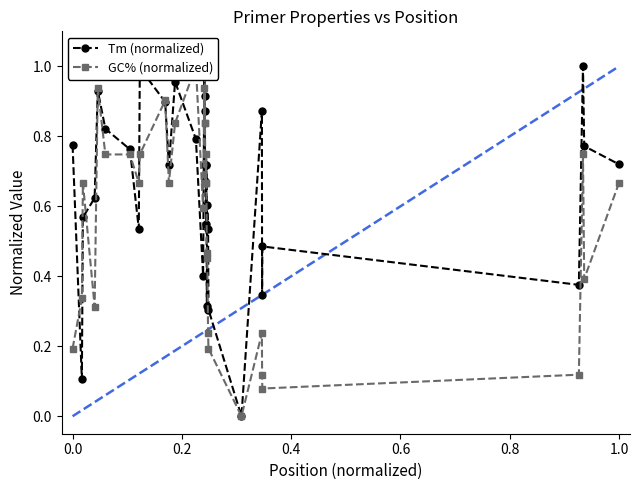

True or false: GC% (normalized) has more than 0 points higher than both neighbors.

True